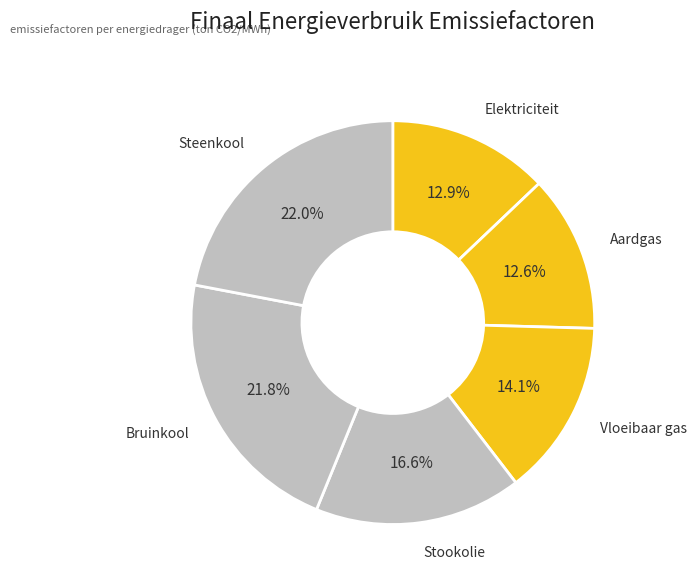

Combined, what portion of the pie is Elektriciteit and Stookolie?

29.5%